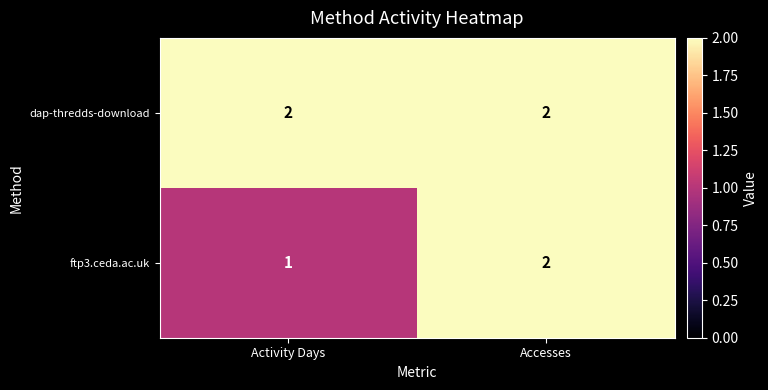

At which label does ftp3.ceda.ac.uk reach its minimum?

Activity Days